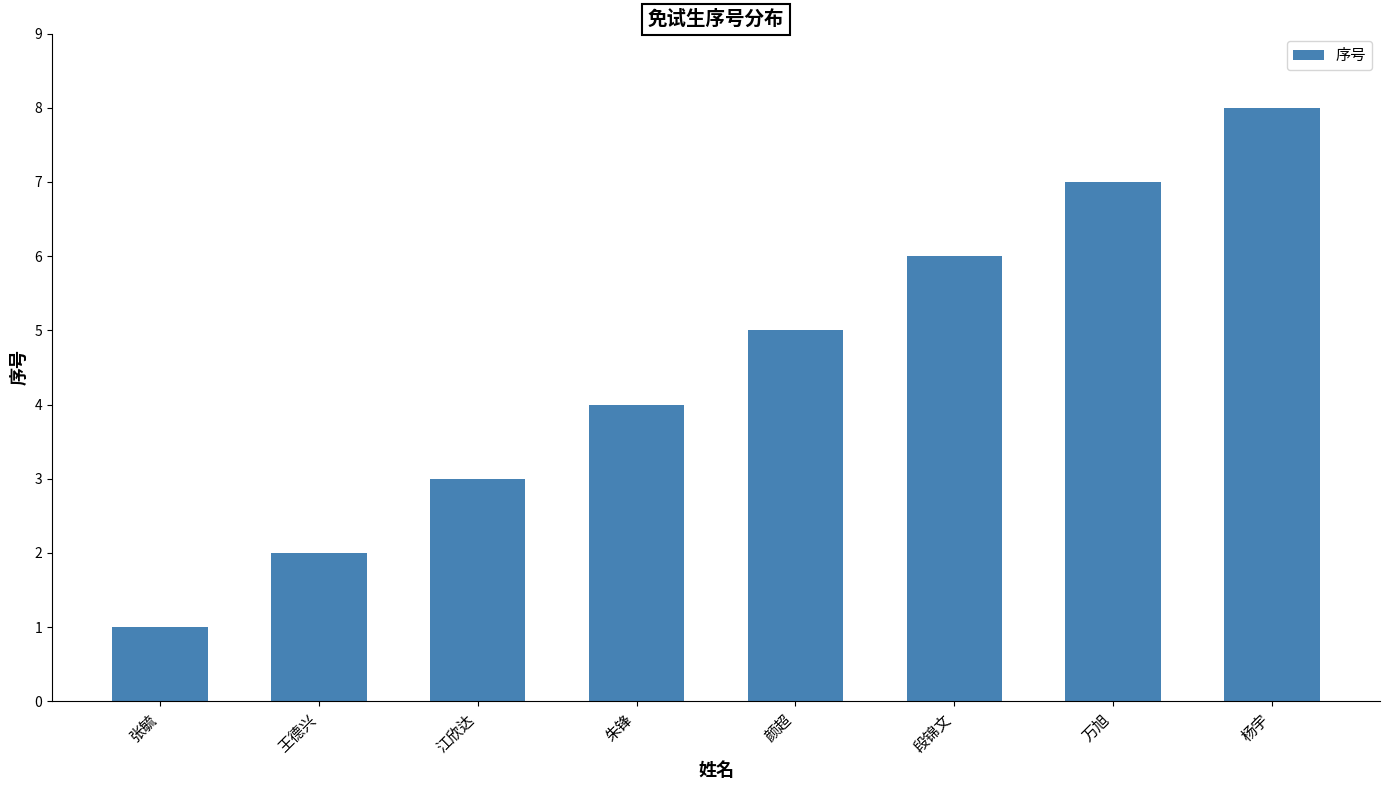

The value at 颜超 is 8. True or false?

False